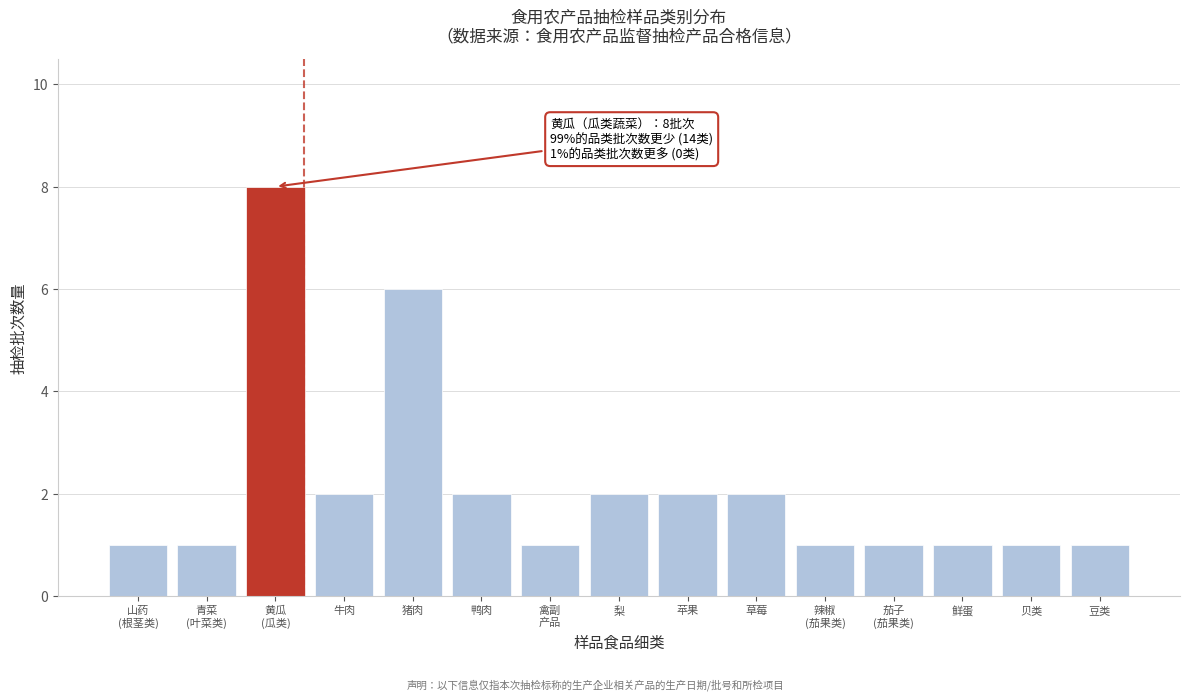

Reading right to left, transcribe all the data shown in this chart.

1	1	1	1	1	2	2	2	1	2	6	2	8	1	1